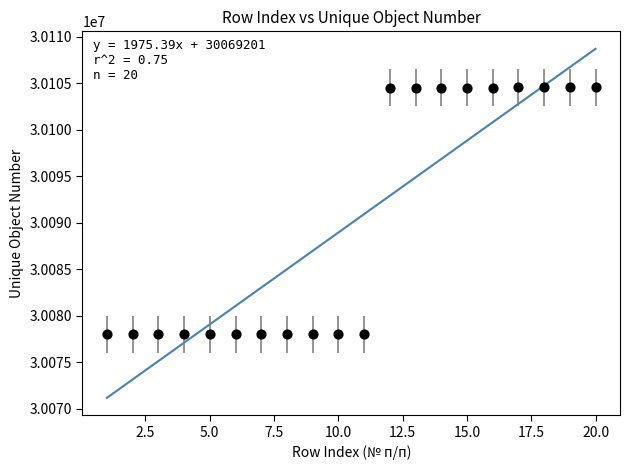

What is the range of Y values (max minus min)?

26560